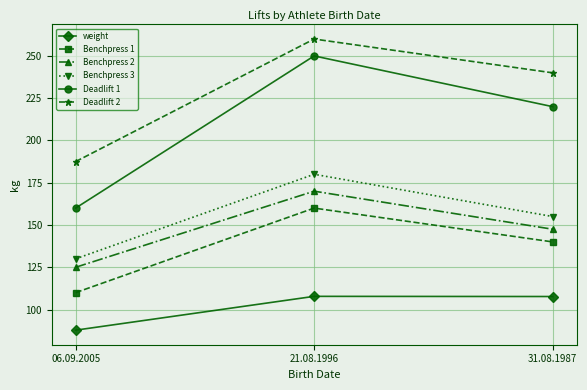

Does the chart have visible grid lines?

Yes